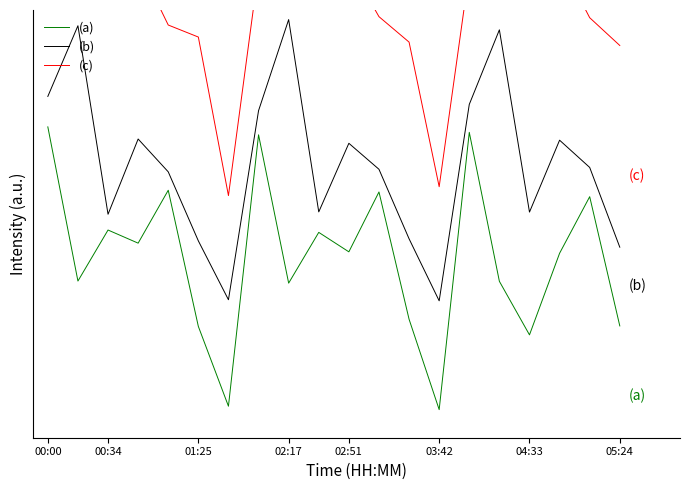

Reading left to right, transcribe all the data shown in this chart.

(a): 1.0	0.5	0.7	0.6	0.8	0.3	0.0	1.0	0.5	0.6	0.6	0.8	0.3	0.0	1.0	0.5	0.3	0.6	0.8	0.3
(b): 1.1	1.4	0.7	1.0	0.9	0.6	0.4	1.1	1.4	0.7	1.0	0.9	0.6	0.4	1.1	1.4	0.7	1.0	0.9	0.6
(c): 1.6	1.8	1.6	1.6	1.4	1.4	0.8	1.6	1.8	1.6	1.6	1.4	1.3	0.8	1.6	1.8	1.6	1.6	1.4	1.3